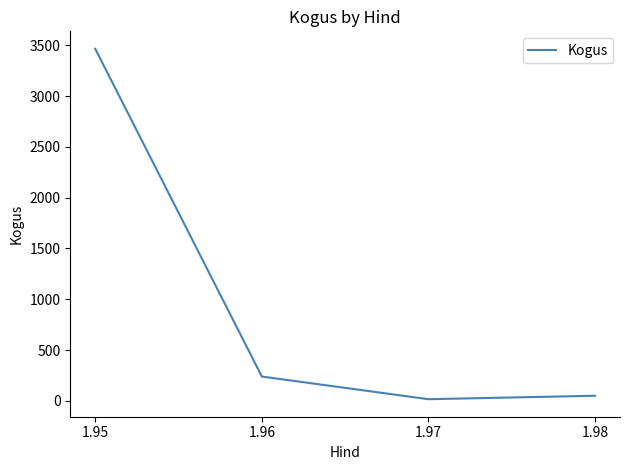

Count the number of categories in the chart.

4